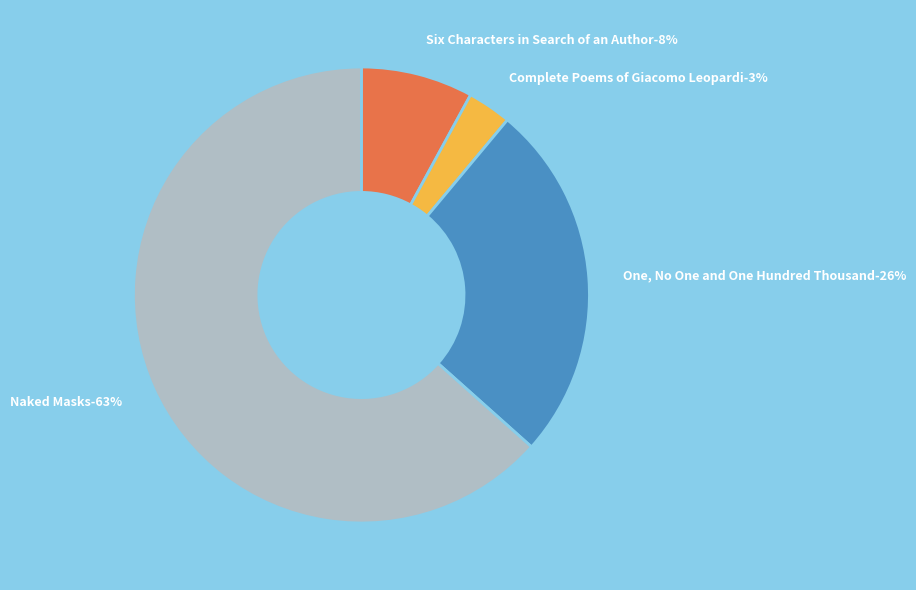

Does Naked Masks account for over 50% of the chart?

Yes